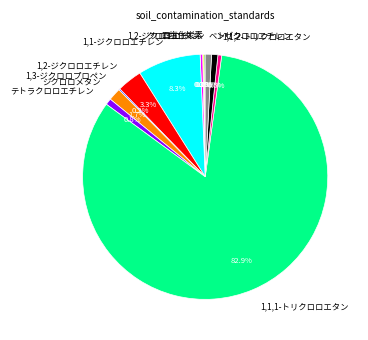

What percentage is NOT represented by 1,1,1-トリクロロエタン?

17.1%